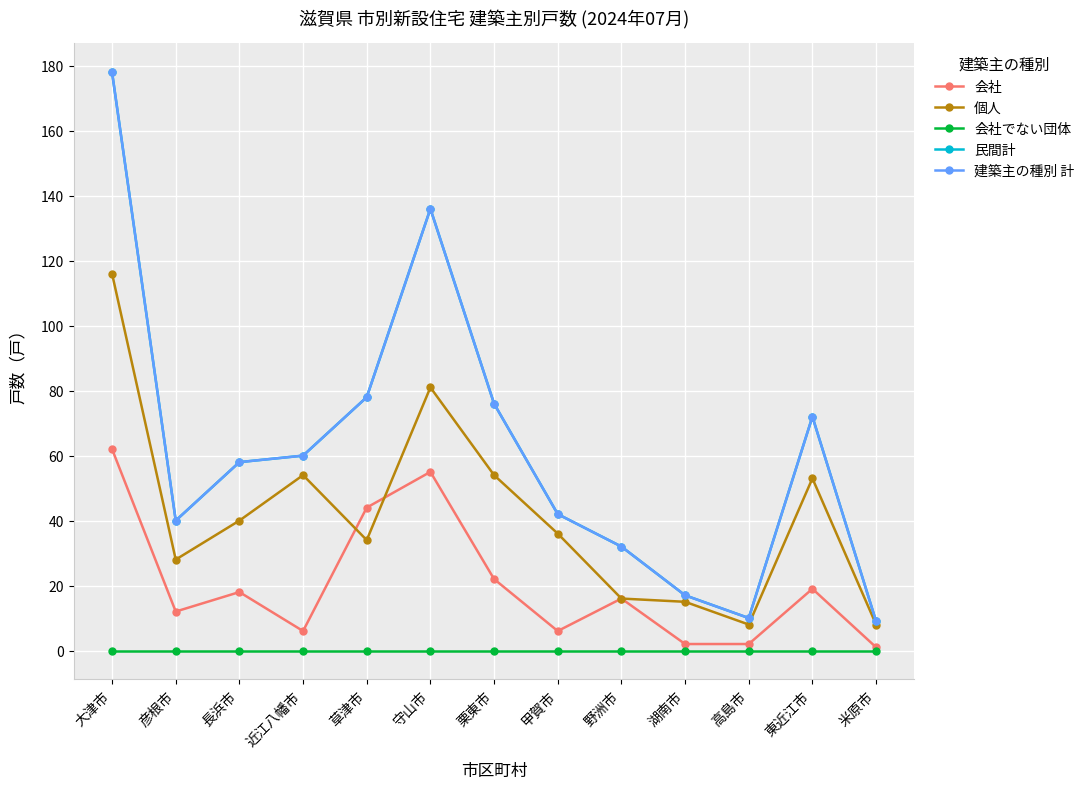

What is the maximum value shown in the chart?

178